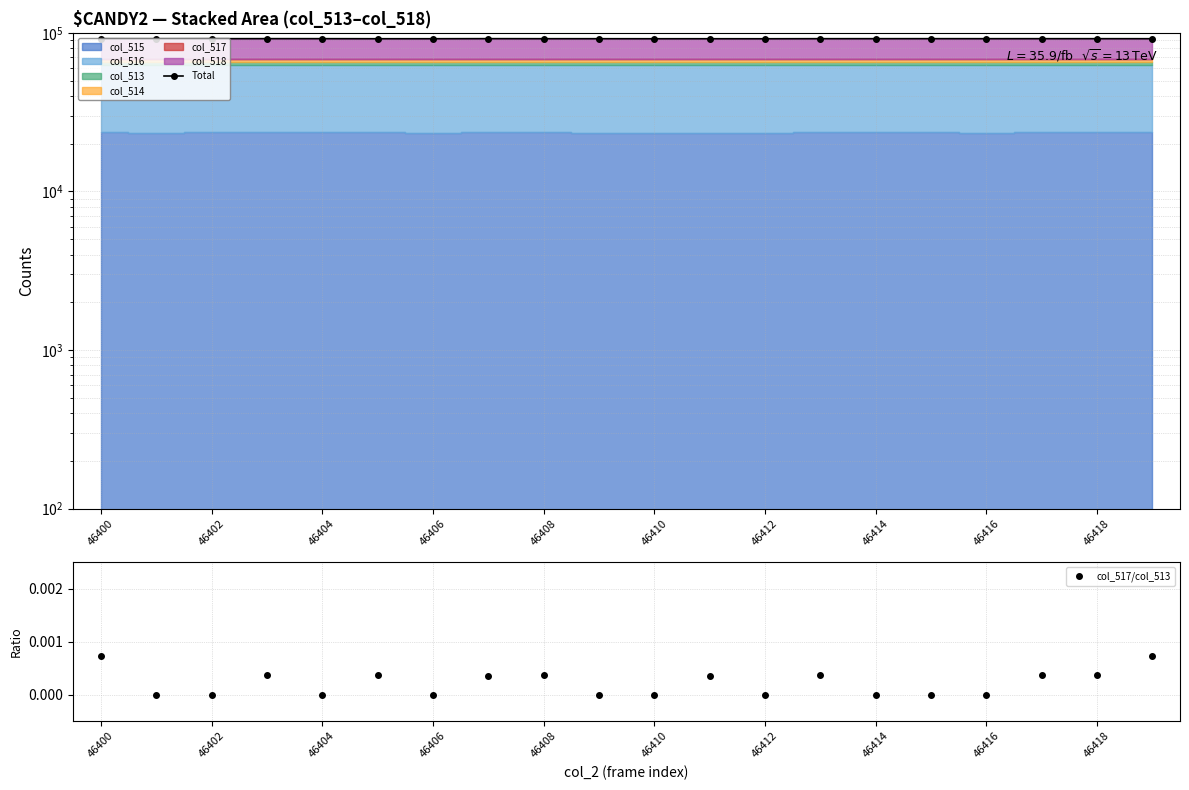

True or false: col_517/col_513 has more than 1 interior local peaks.

True